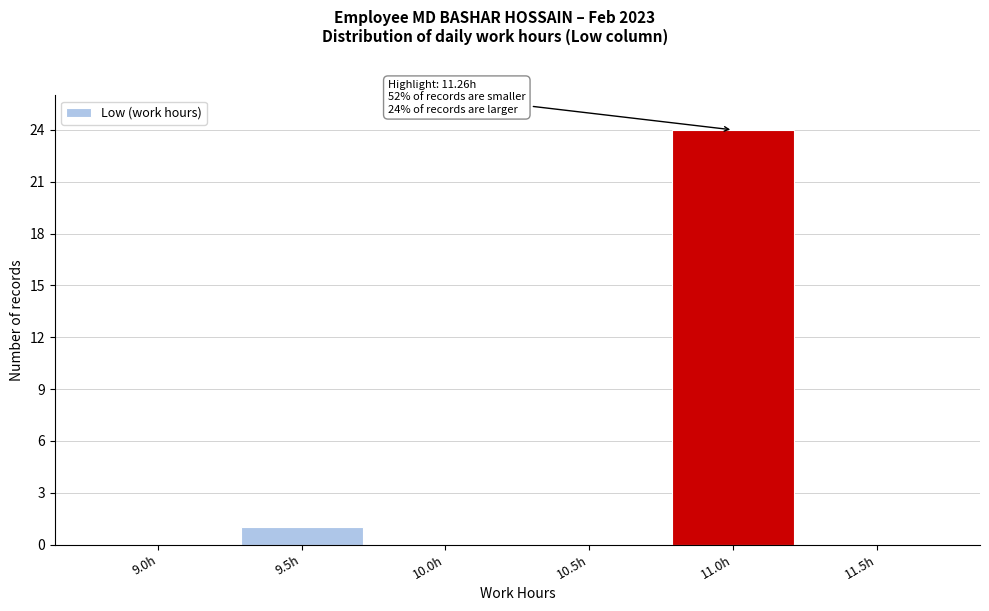

Where is the data nearest to the value 12?

9.5h